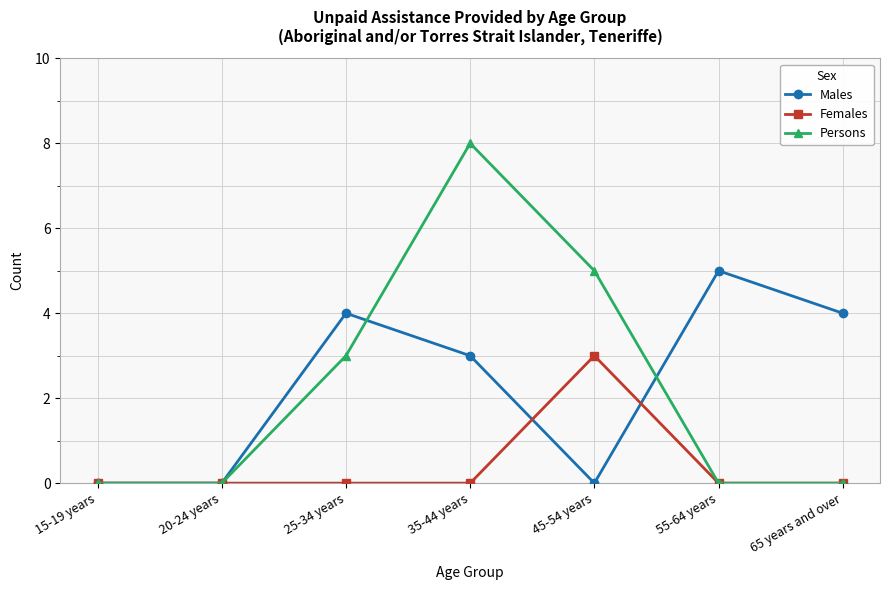

Count the number of data series in this chart.

3